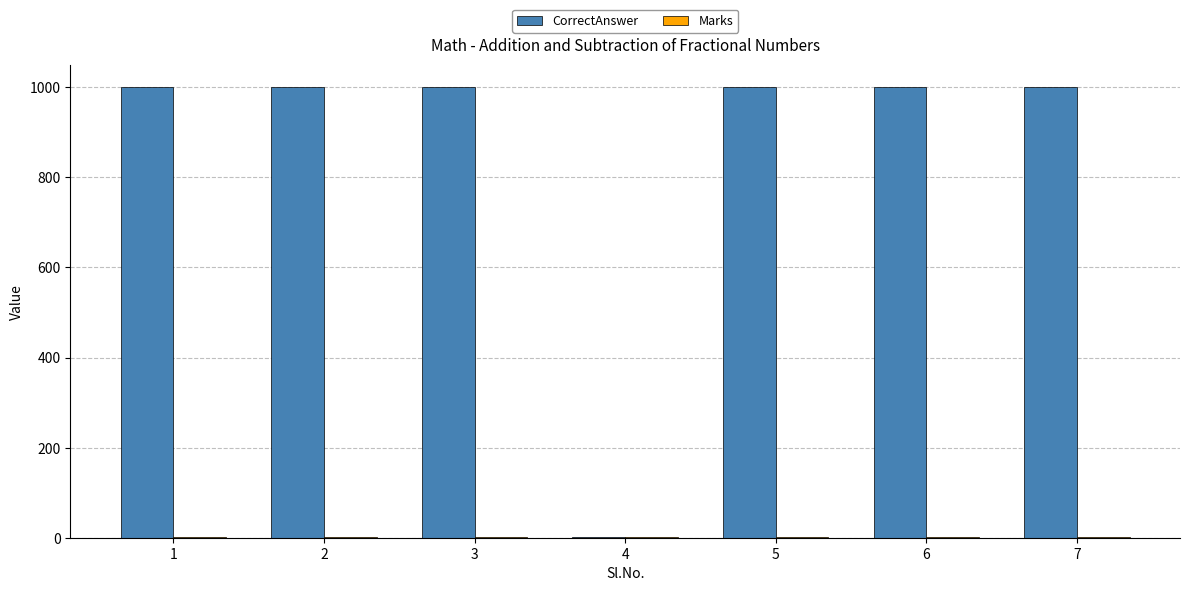

What is the sum of all CorrectAnswer values?

6001